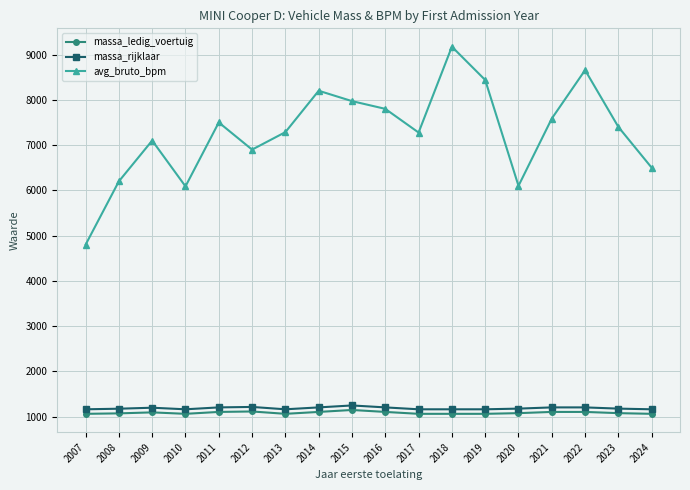

The value of massa_ledig_voertuig at 2018 is 588. True or false?

False